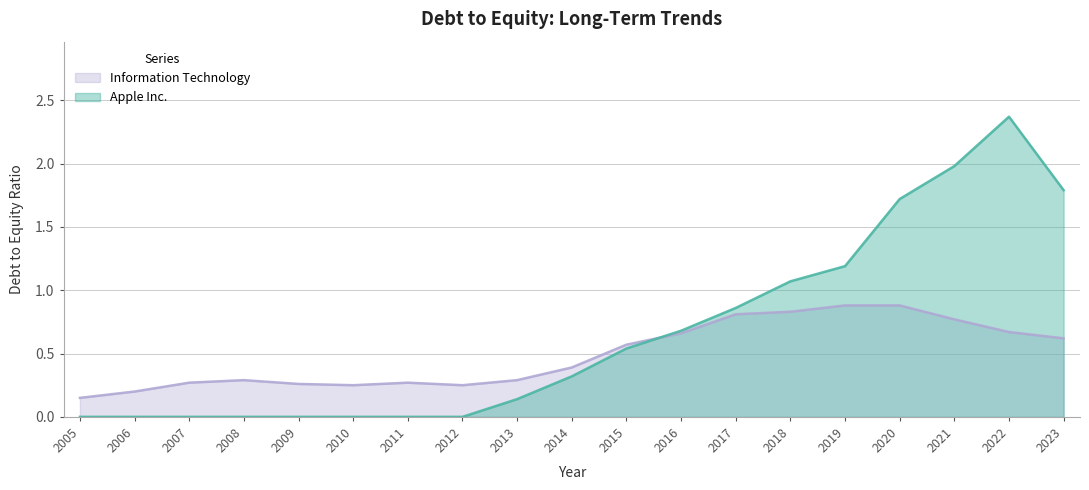

Which series has the largest range (max minus min)?

Apple Inc.